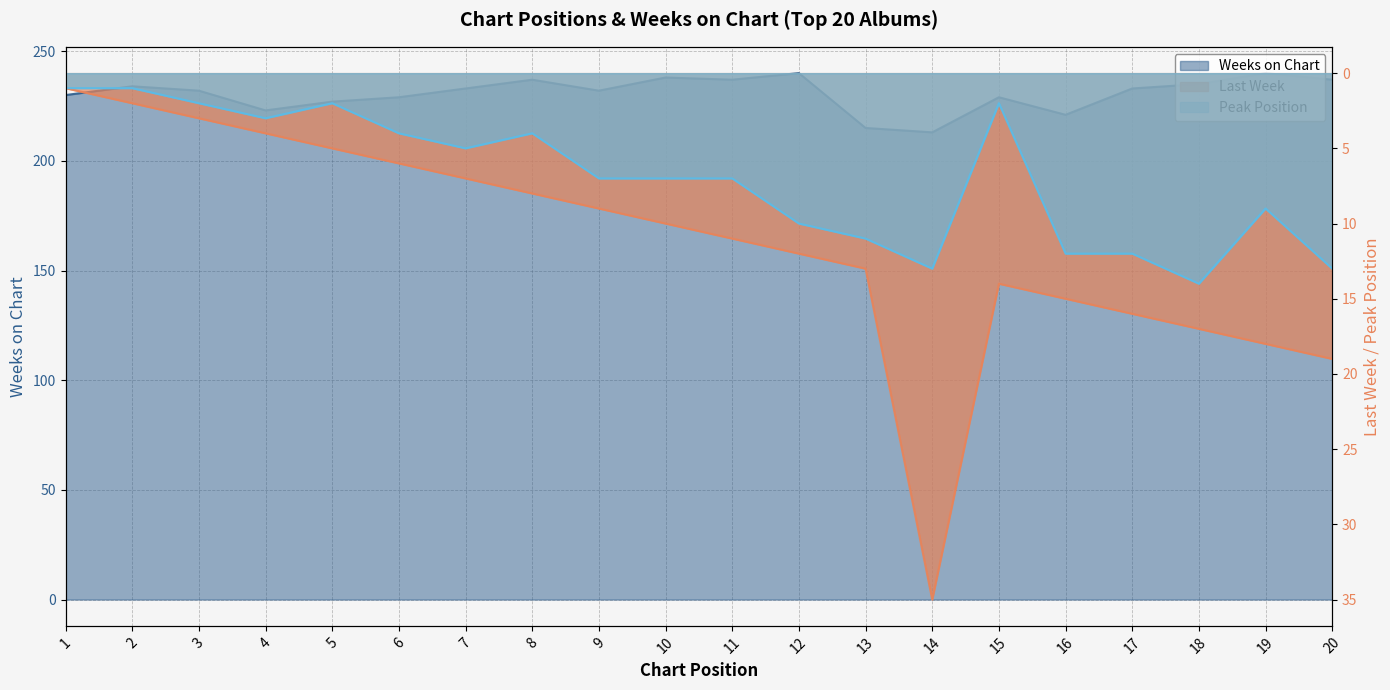

What is the average value of the Weeks on Chart series?

231